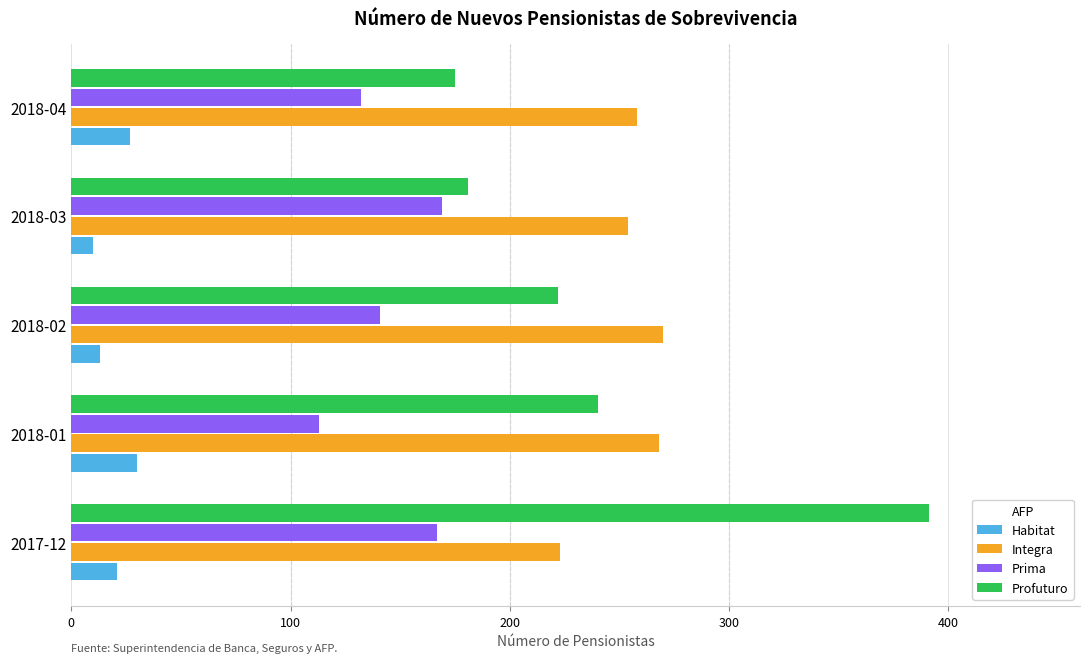

What is the minimum value for Integra?

223